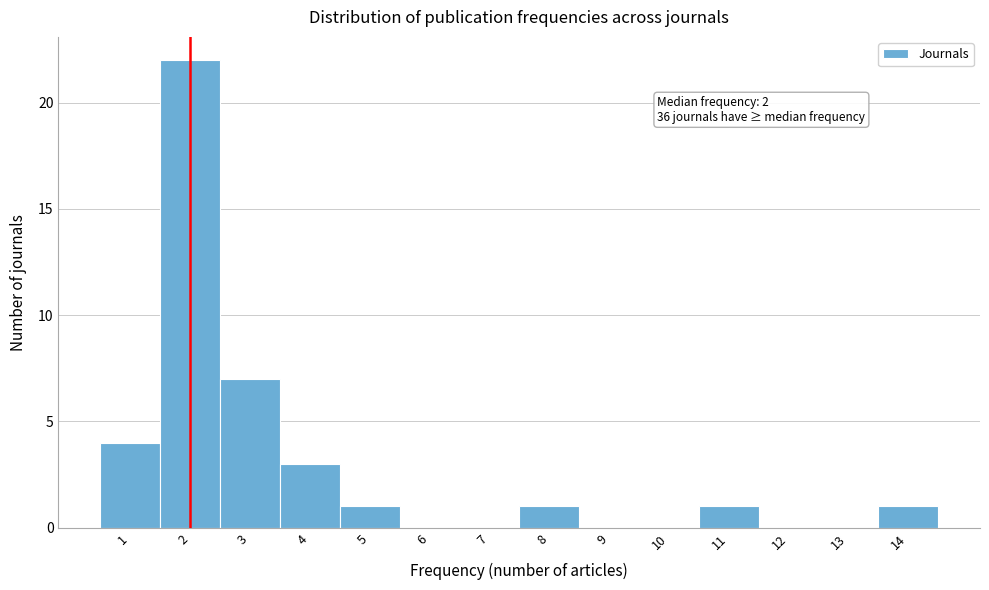

Over which range of the x-axis is the bar tallest?

1.5 to 2.5